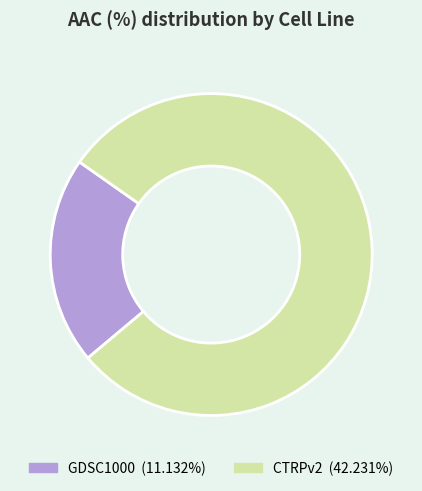

Combined, do CTRPv2 and GDSC1000 account for over 50%?

Yes